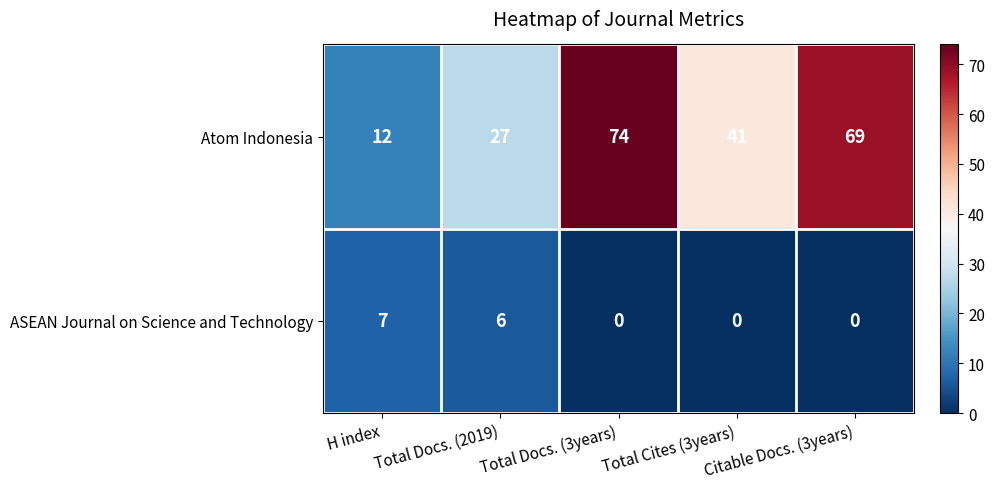

What is the sum of the Atom Indonesia values at H index and Total Cites (3years)?

53